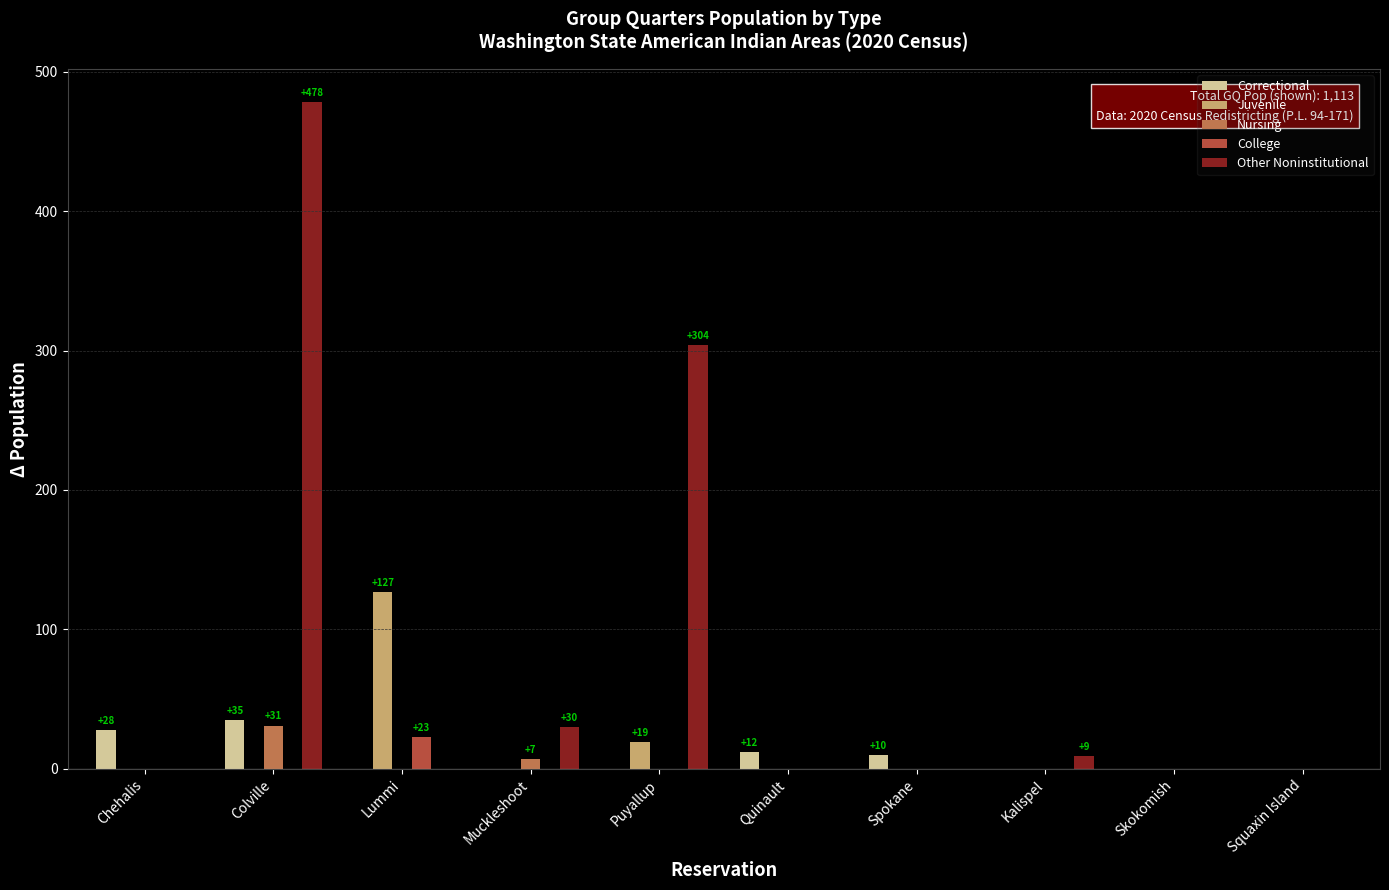

What is the average value of the Other Noninstitutional series?

82